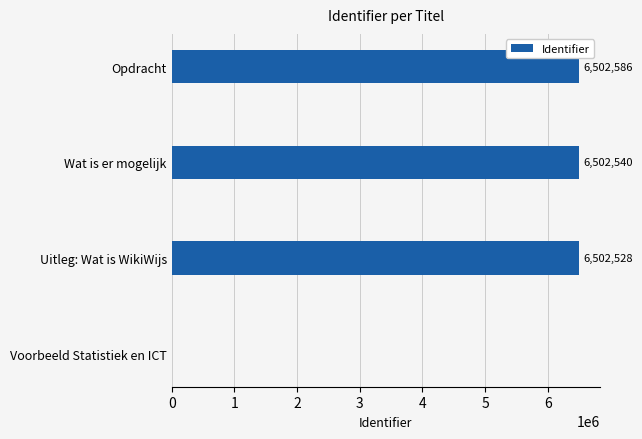

The value at Voorbeeld Statistiek en ICT is 0. True or false?

True